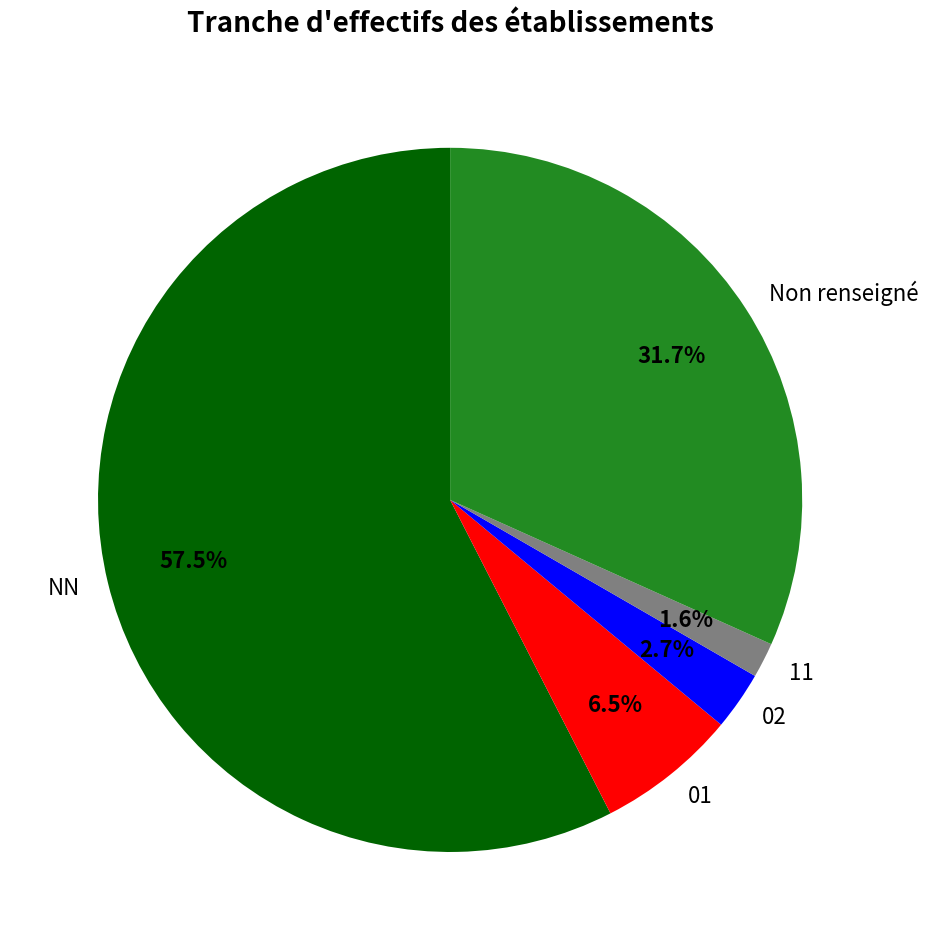

Which has a higher value, 11 or 01?

01